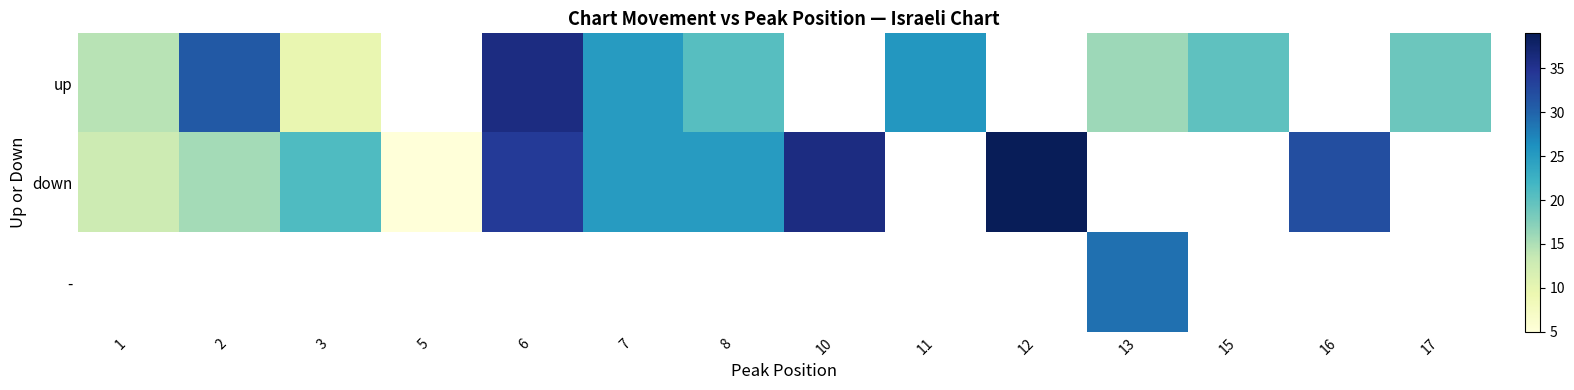

At which label is up closest to 22?

8